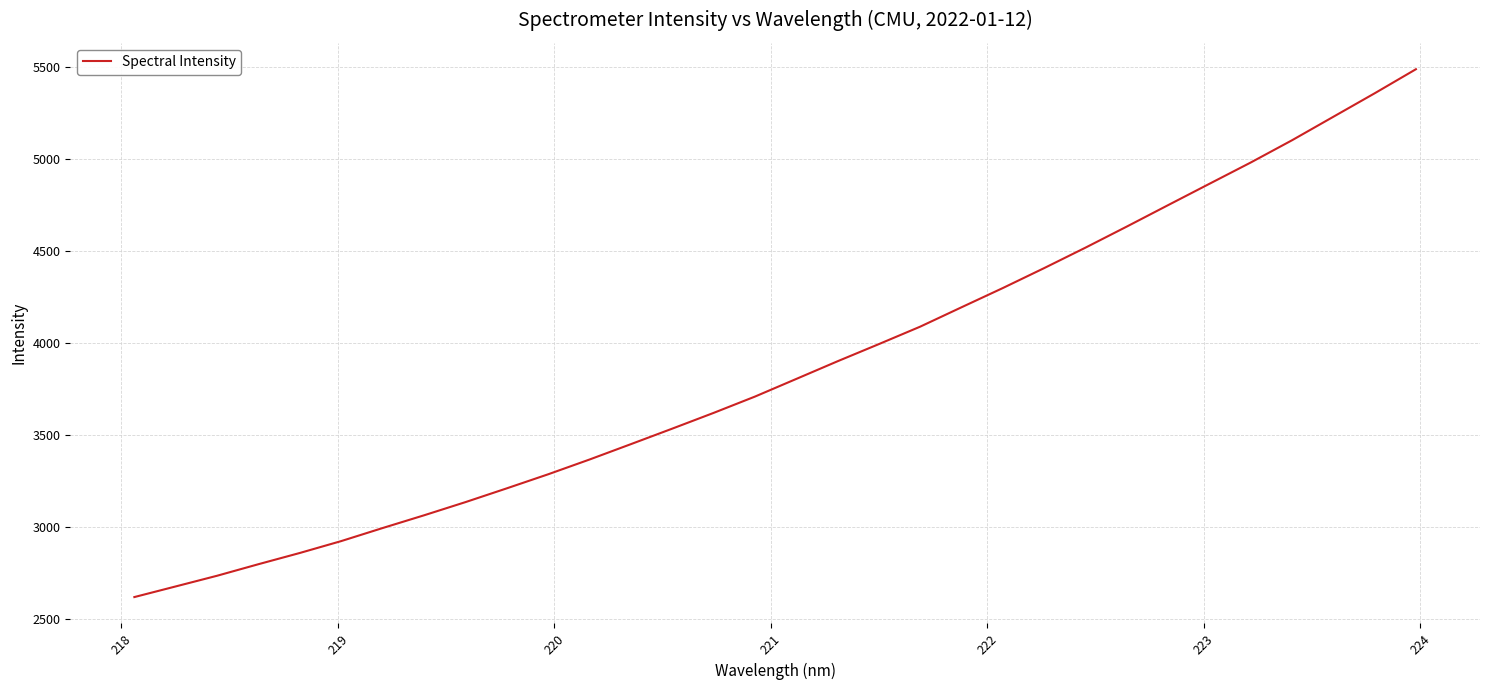

What is the minimum value shown in the chart?

2620.8